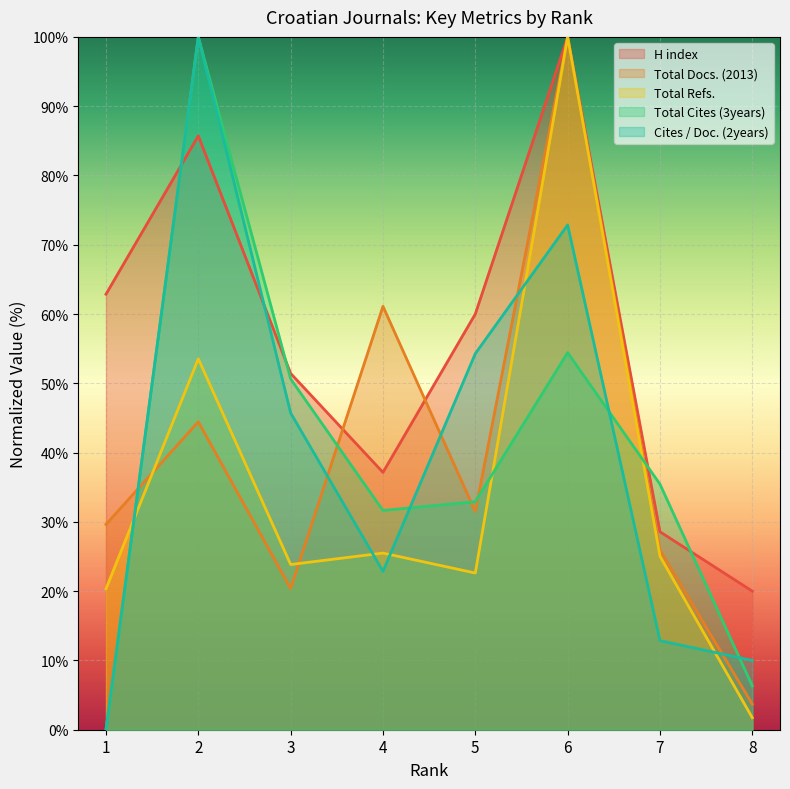

The value of Total Refs. at 1 is 10.8. True or false?

False